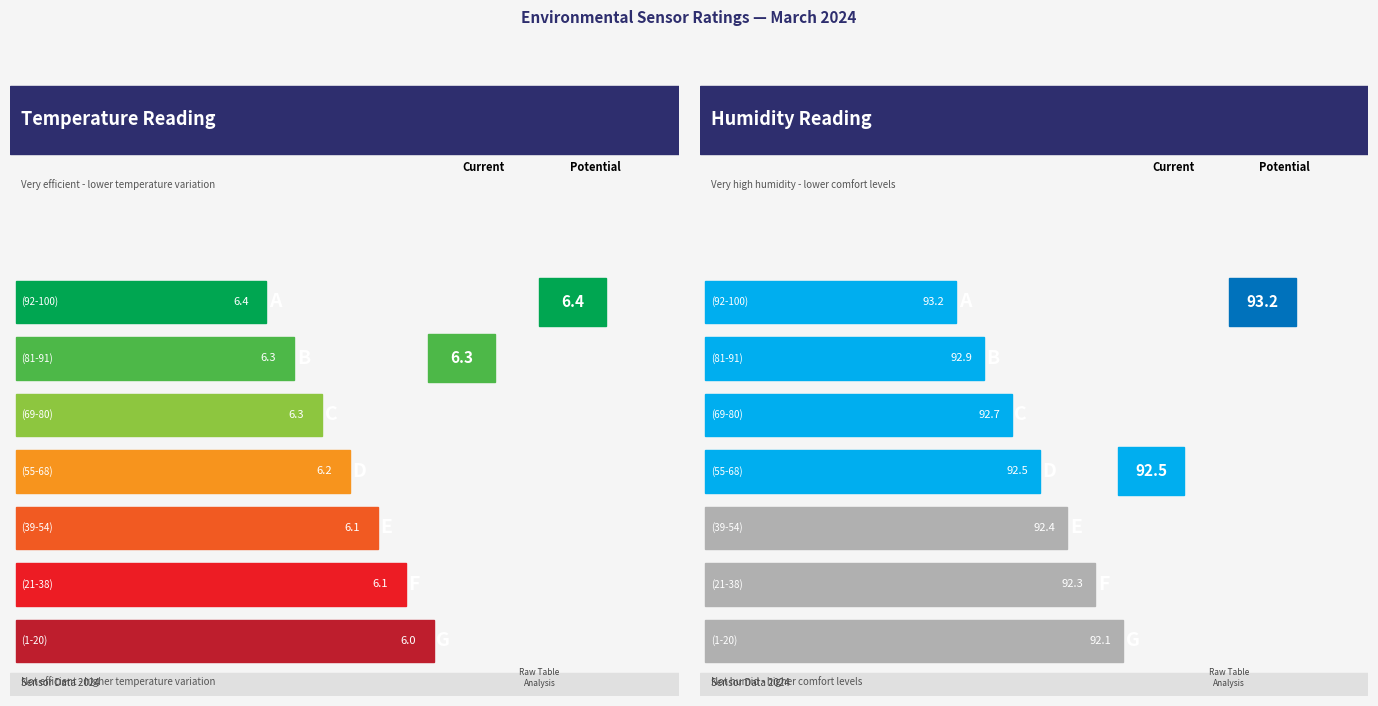

What is the highest value of the Humidity series?

93.2